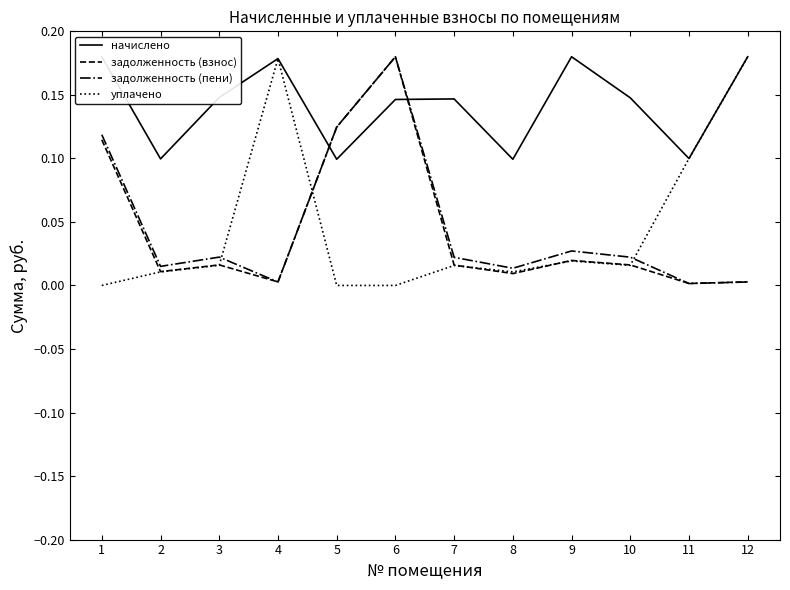

Count the начислено values in the range 0 to 1.

12